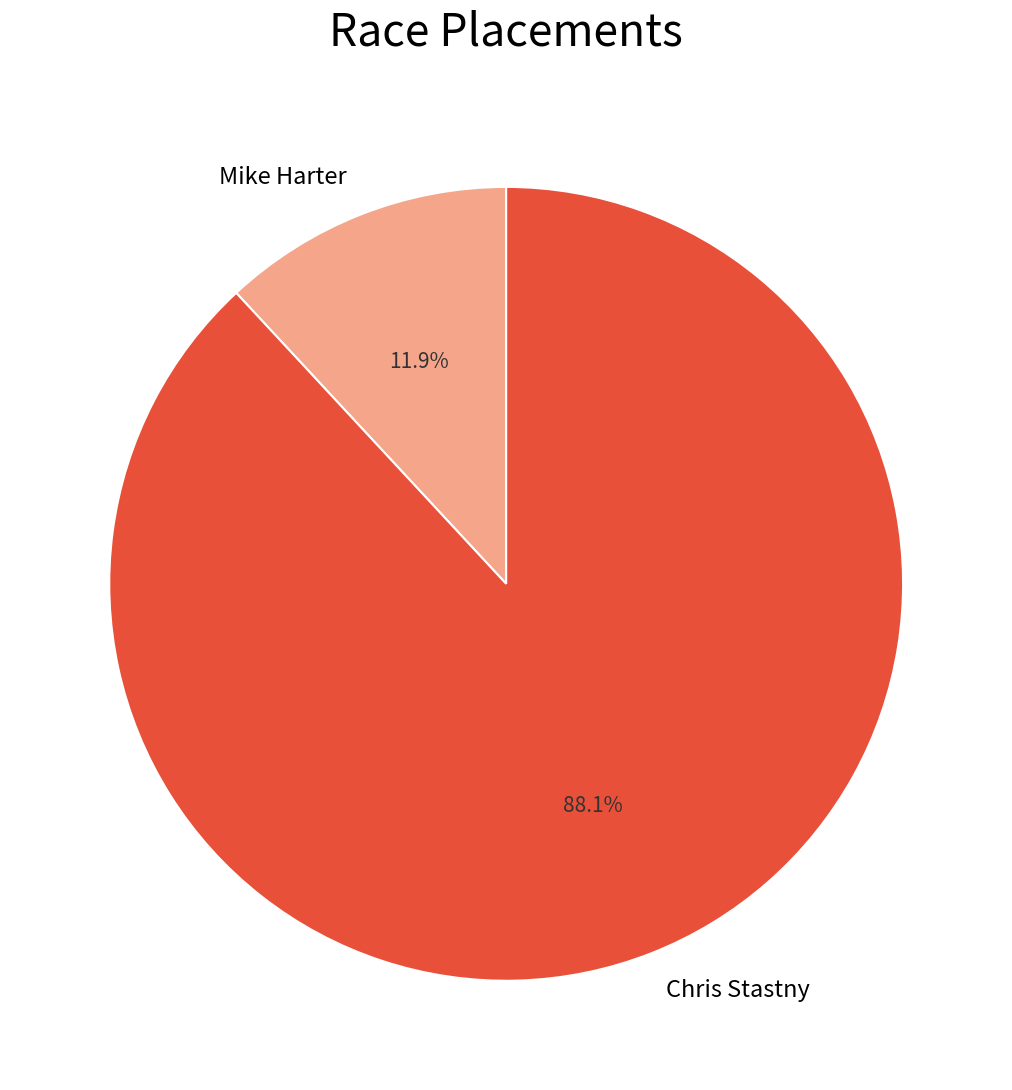

What is the majority slice?

Chris Stastny